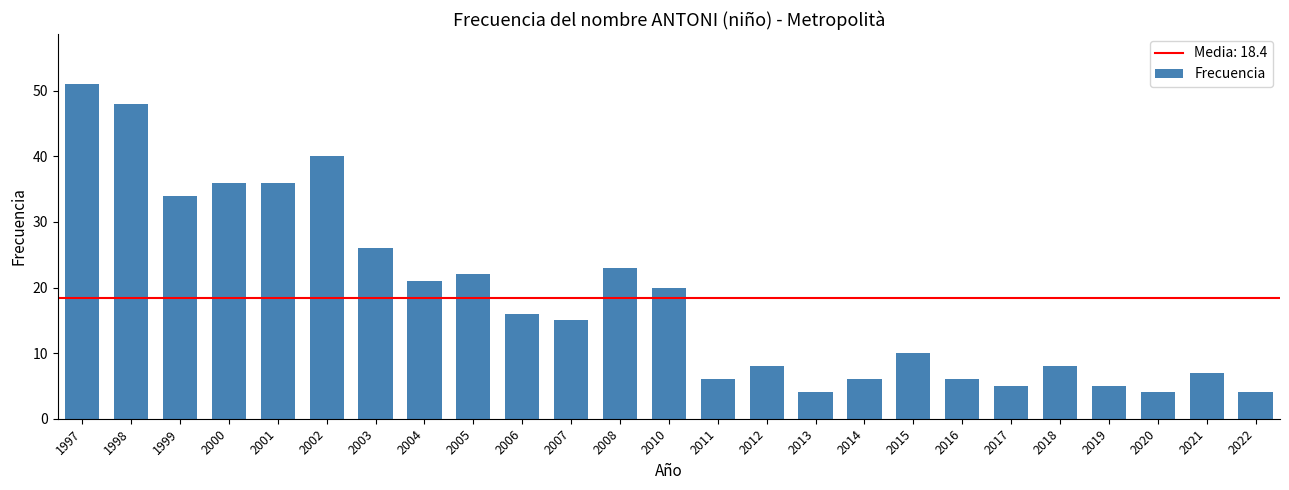

What is the change in value from 2014 to 2017?

-1